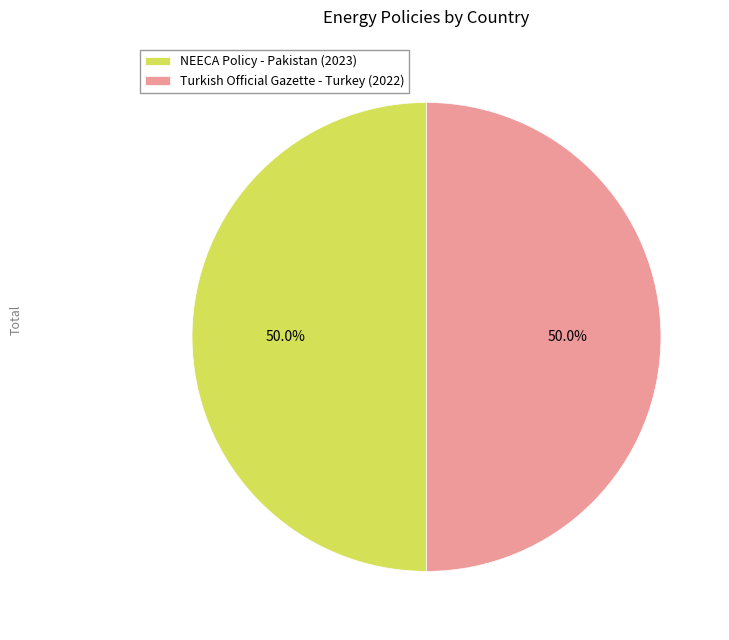

How much of the chart is everything except NEECA Policy - Pakistan (2023)?

50.0%